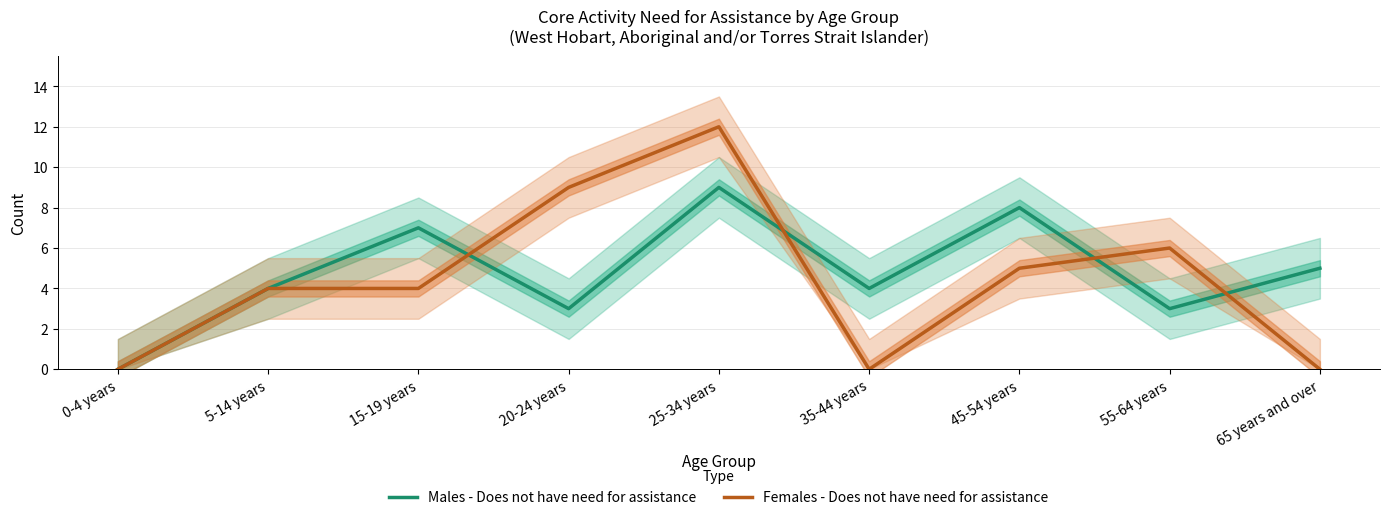

The Males - Does not have need for assistance series shows 4 at 35-44 years. True or false?

True